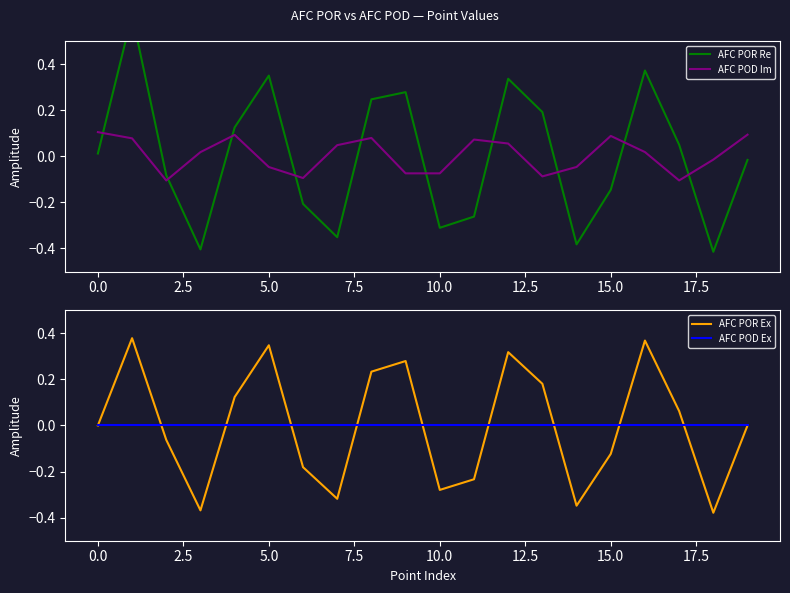

What is the highest value of the AFC POD Im series?

0.1